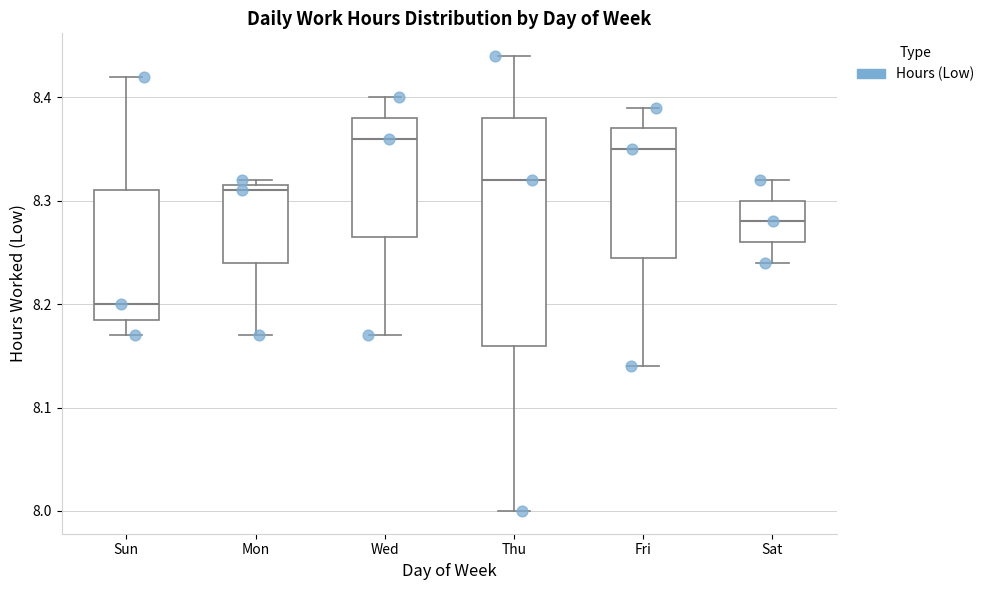

Reading left to right, transcribe this box plot: for each box, give where its median line is, the range the box spans, and where its two whiskers end, as read against the y-axis. The values are not printed on the chart, so give them approximately, as read against the axis.

Sun: median 8.20, box 8.19 to 8.31, whiskers 8.17 to 8.42
Mon: median 8.31, box 8.24 to 8.32, whiskers 8.17 to 8.32 (just above the box's upper edge)
Wed: median 8.36, box 8.27 to 8.38, whiskers 8.17 to 8.40
Thu: median 8.32, box 8.16 to 8.38, whiskers 8.00 to 8.44
Fri: median 8.35, box 8.25 to 8.37, whiskers 8.14 to 8.39
Sat: median 8.28, box 8.26 to 8.30, whiskers 8.24 to 8.32